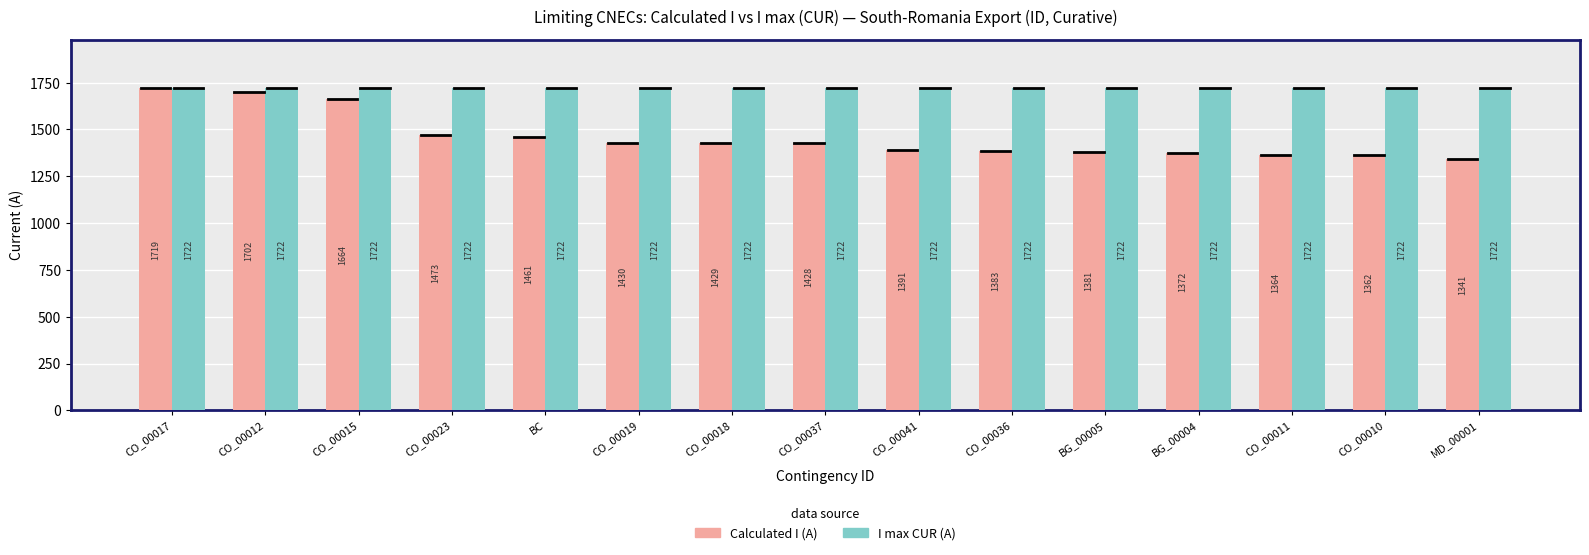

Reading left to right, extract all data points from this chart.

Calculated I (A): CO_00017=1719	CO_00012=1702	CO_00015=1664	CO_00023=1473	BC=1461	CO_00019=1430	CO_00018=1429	CO_00037=1428	CO_00041=1391	CO_00036=1383	BG_00005=1381	BG_00004=1372	CO_00011=1364	CO_00010=1362	MD_00001=1341
I max CUR (A): CO_00017=1722	CO_00012=1722	CO_00015=1722	CO_00023=1722	BC=1722	CO_00019=1722	CO_00018=1722	CO_00037=1722	CO_00041=1722	CO_00036=1722	BG_00005=1722	BG_00004=1722	CO_00011=1722	CO_00010=1722	MD_00001=1722